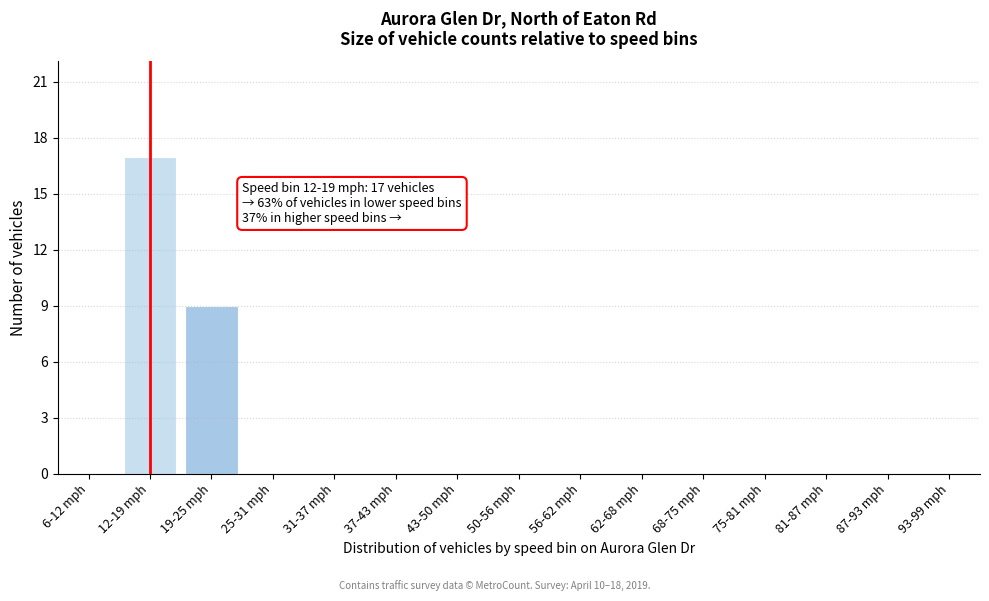

Reading right to left, what are all the values shown in this chart?

93-99 mph=0	87-93 mph=0	81-87 mph=0	75-81 mph=0	68-75 mph=0	62-68 mph=0	56-62 mph=0	50-56 mph=0	43-50 mph=0	37-43 mph=0	31-37 mph=0	25-31 mph=0	19-25 mph=9	12-19 mph=17	6-12 mph=0